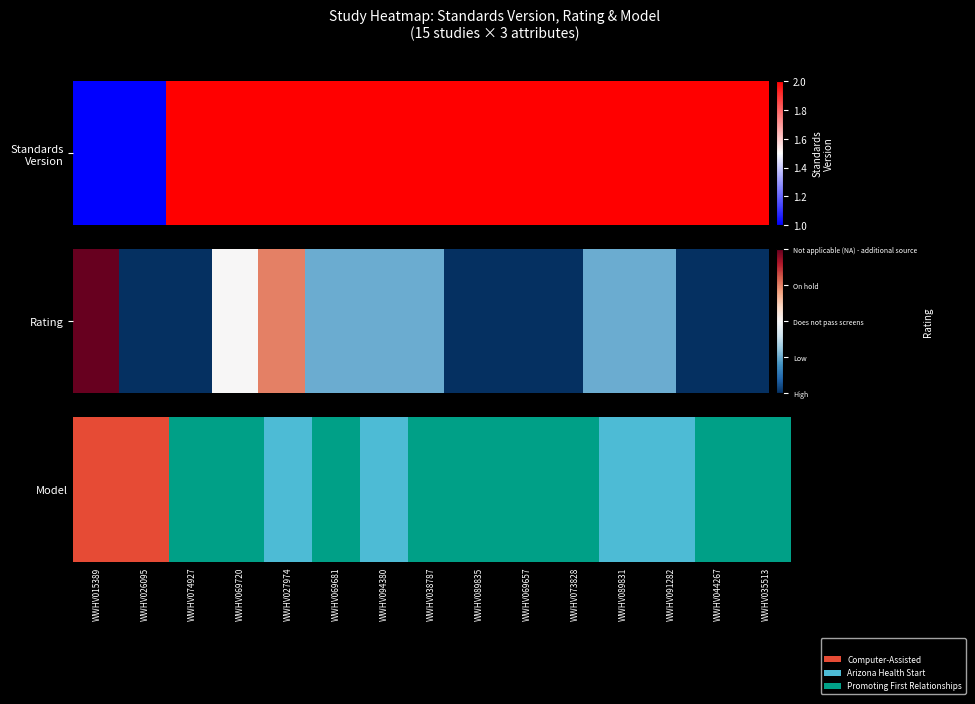

The chart shows a value of 2 at WWHV089835. True or false?

True